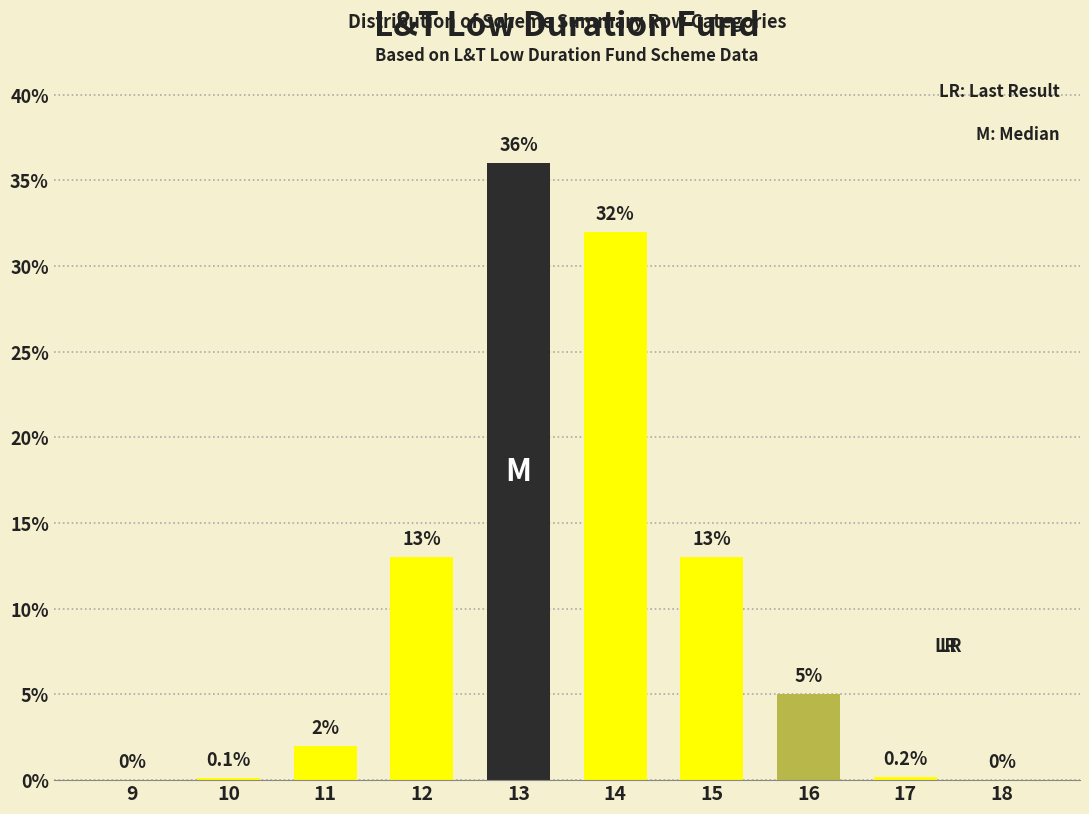

Reading right to left, list all the values displayed in this chart.

18=0.0	17=0.2	16=5.0	15=13.0	14=32.0	13=36.0	12=13.0	11=2.0	10=0.1	9=0.0